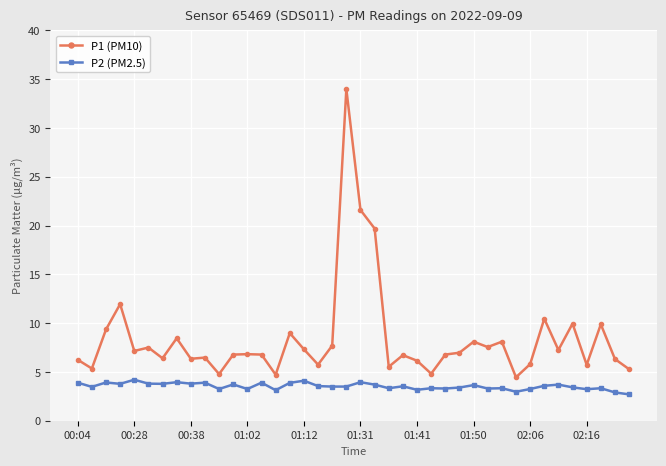

True or false: P2 (PM2.5) and P1 (PM10) intersect in this chart.

False